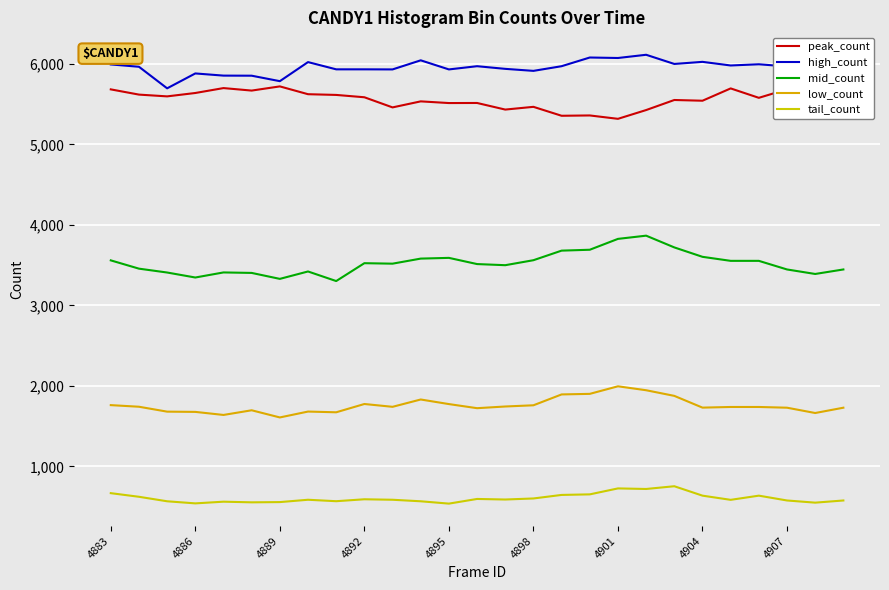

Which series has the largest range (max minus min)?

mid_count